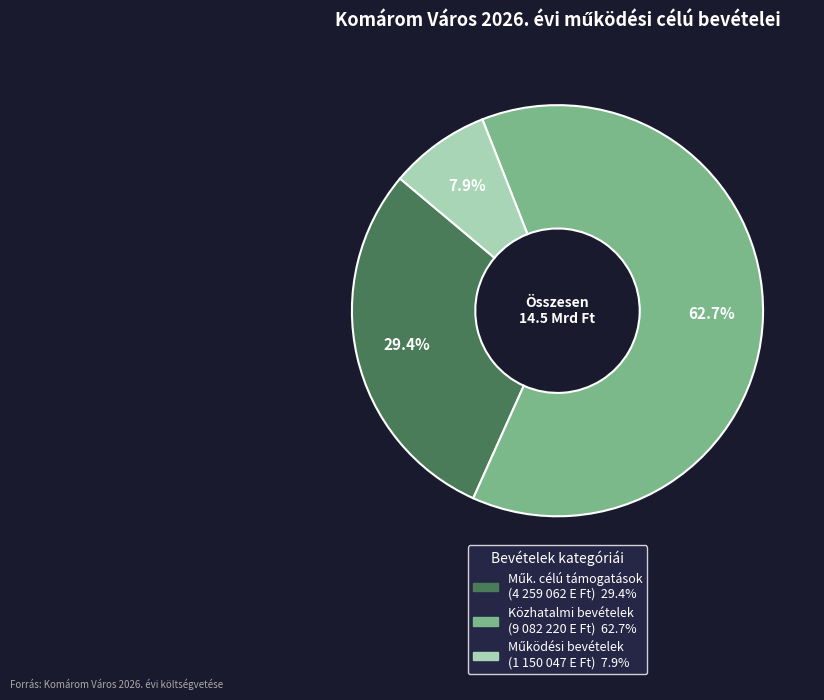

Count the number of slices in the pie.

3